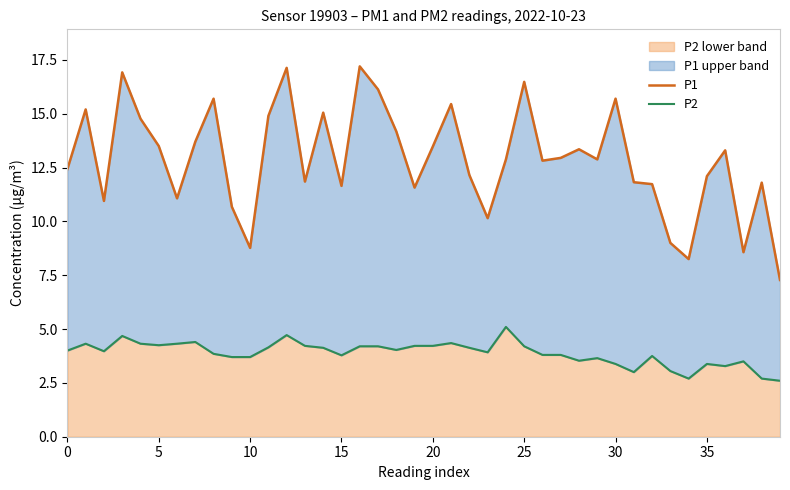

What is the highest value of the P2 lower band series?

5.1